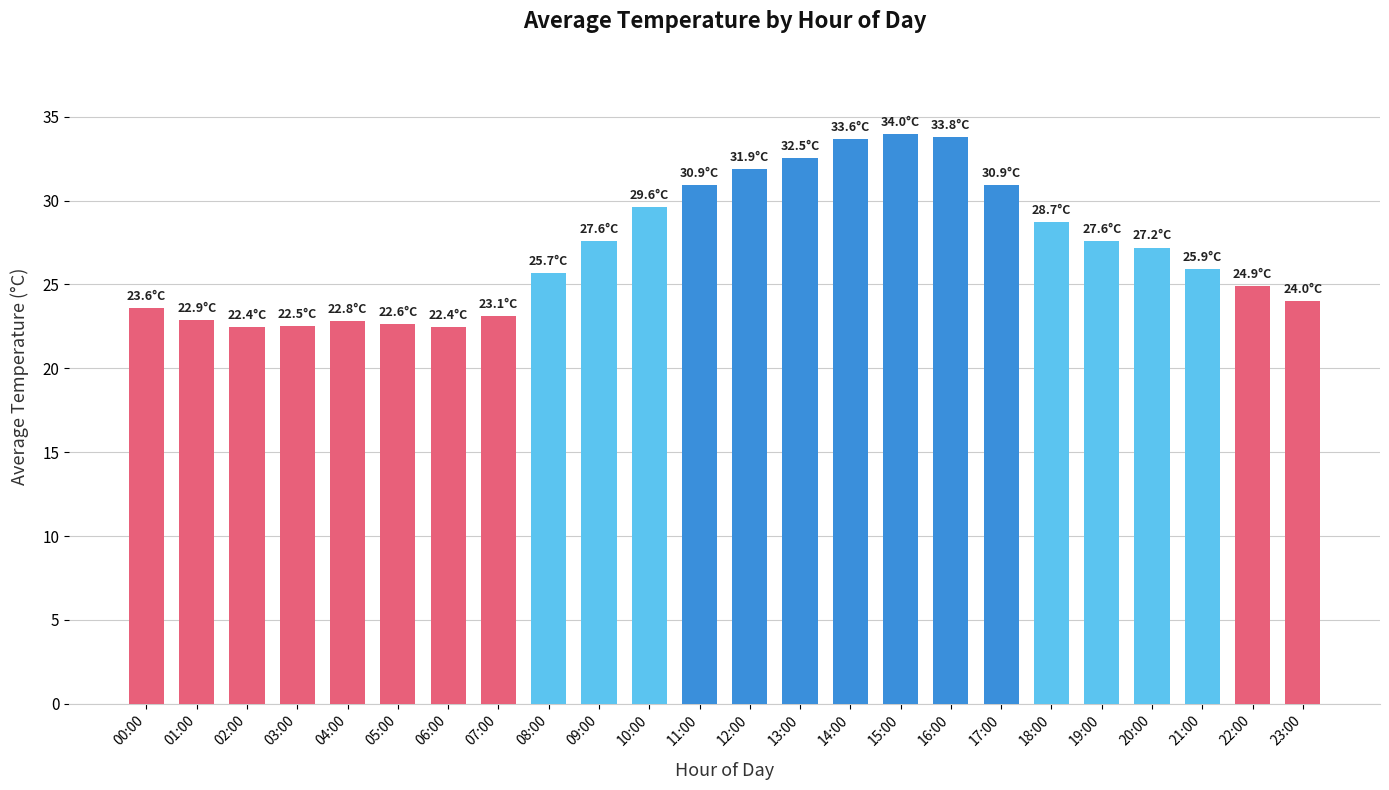

What is the sum of the values at 09:00 and 00:00?

51.2